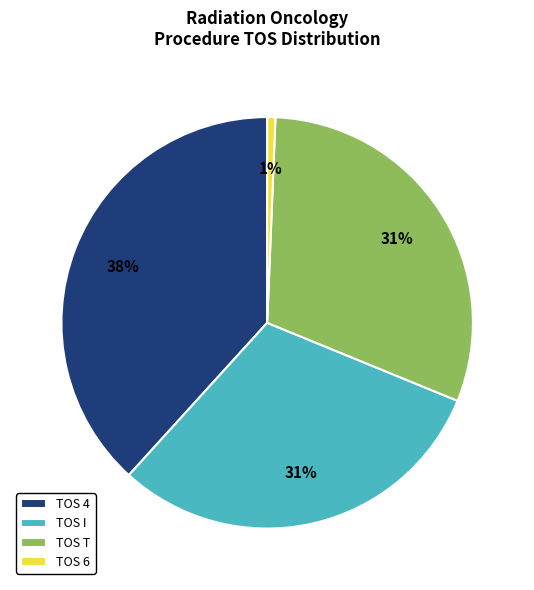

Which has a higher value, TOS T or TOS 6?

TOS T